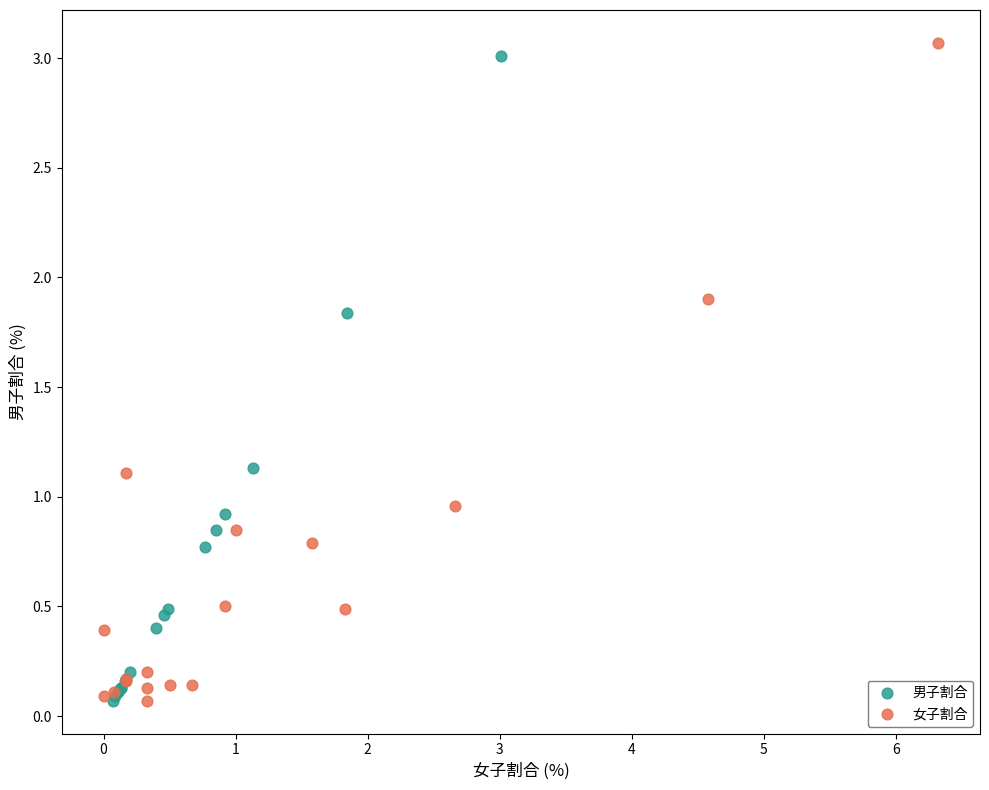

Which series has the widest spread of Y values?

女子割合